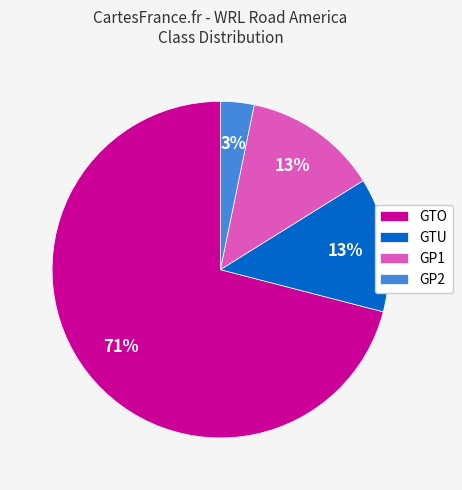

Do GTU and GTO together represent more than half of the pie?

Yes